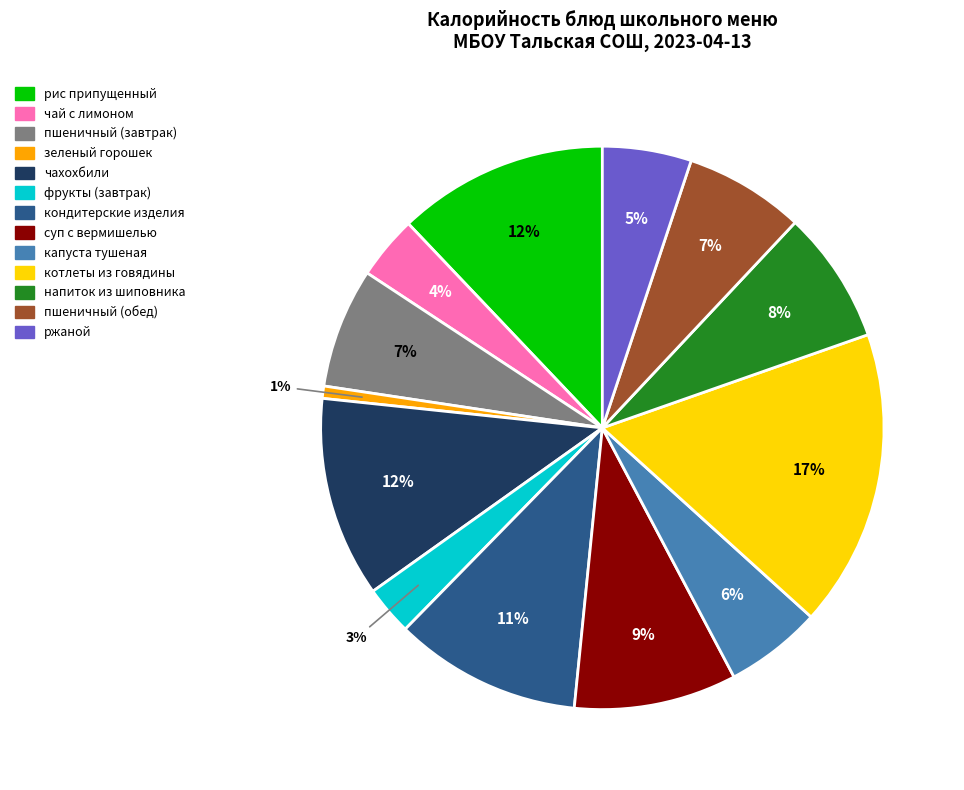

How many segments does this pie chart have?

13